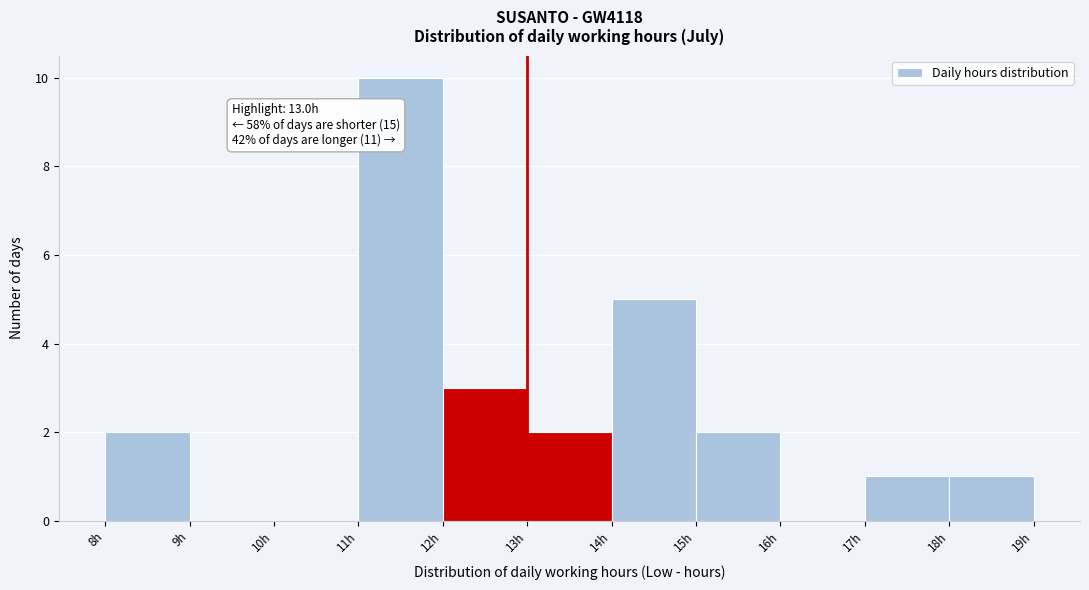

Which range on the x-axis has the tallest bar?

11 to 12